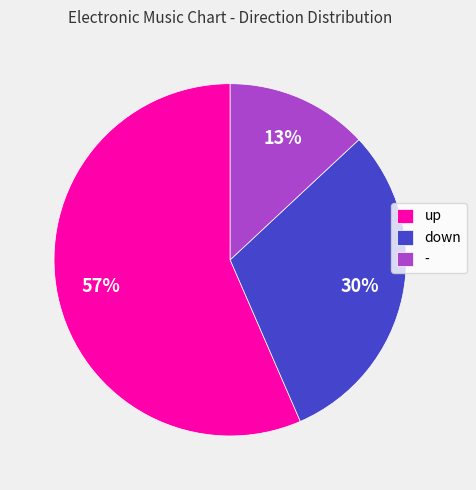

True or false: - accounts for 13% of the total.

True